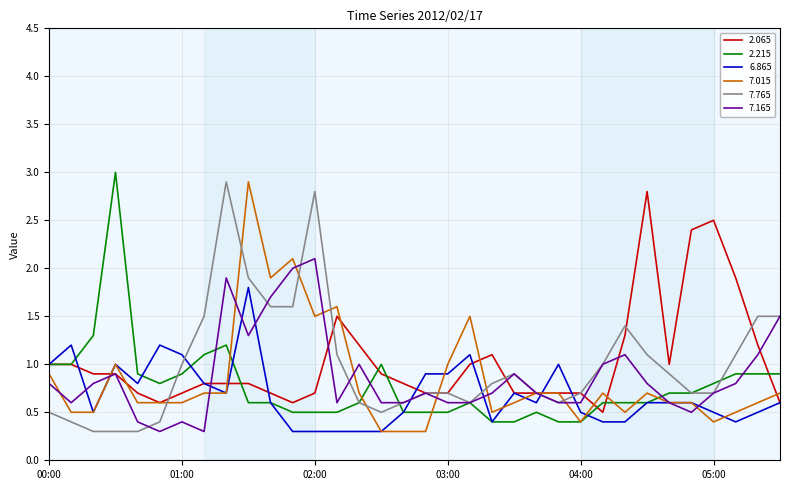

What is the greatest value displayed?

3.0